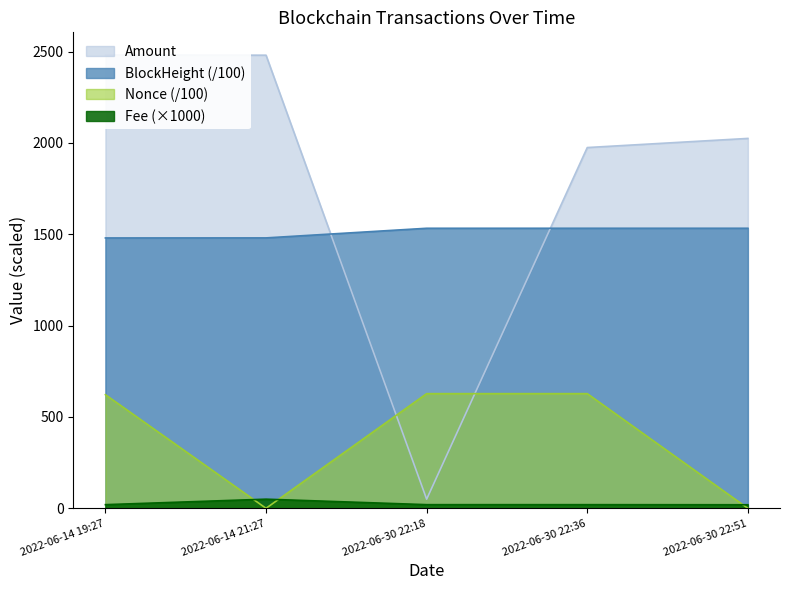

What is the maximum value for Amount?

2481.0